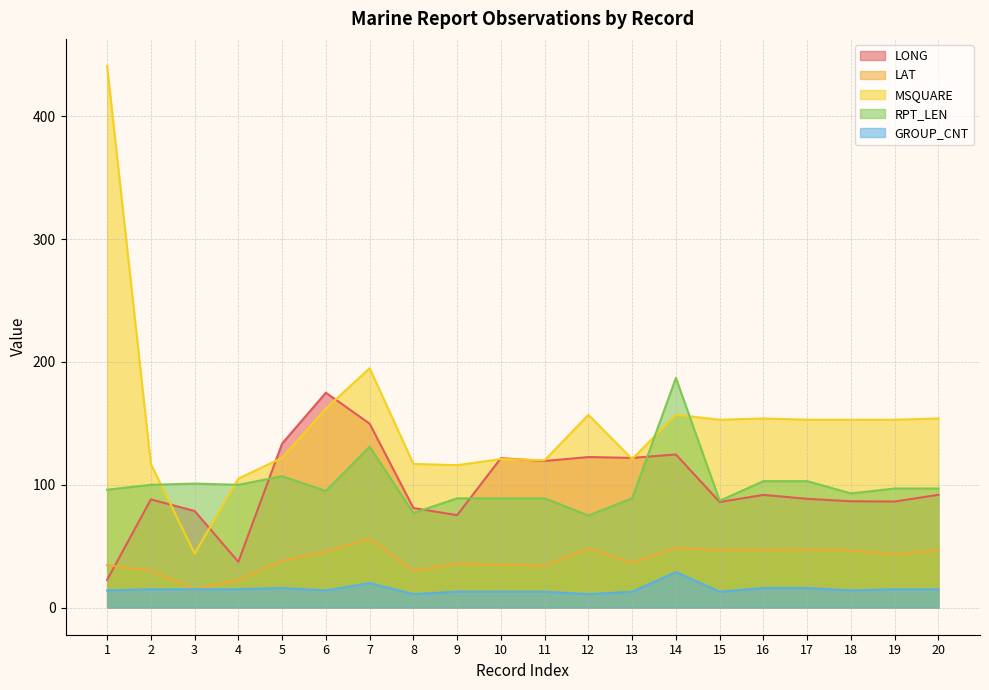

How many data points in MSQUARE are less than 153?

9